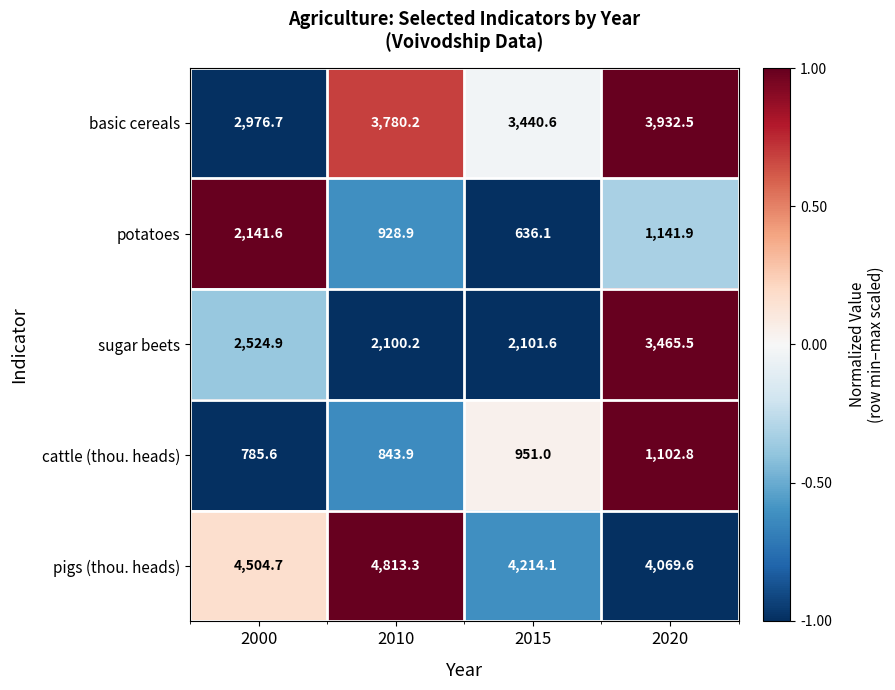

Count the number of data series in this chart.

5